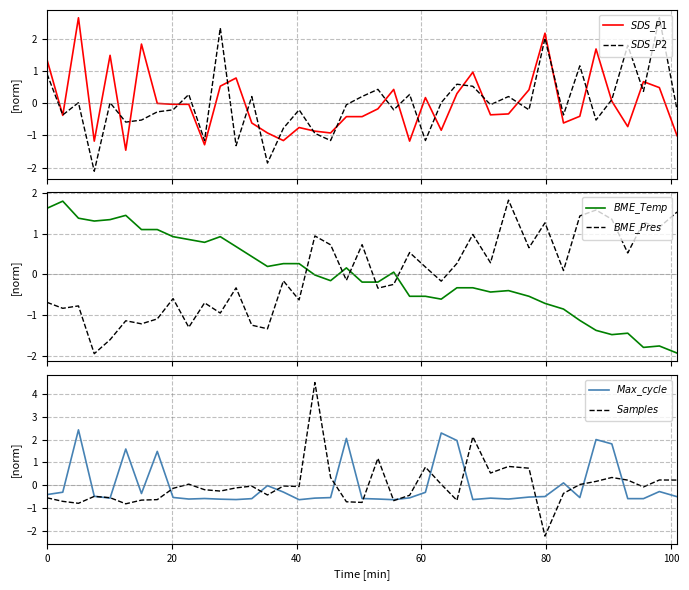

What is the difference between the maximum and minimum values in the $BME\_Temp$ series?

3.7